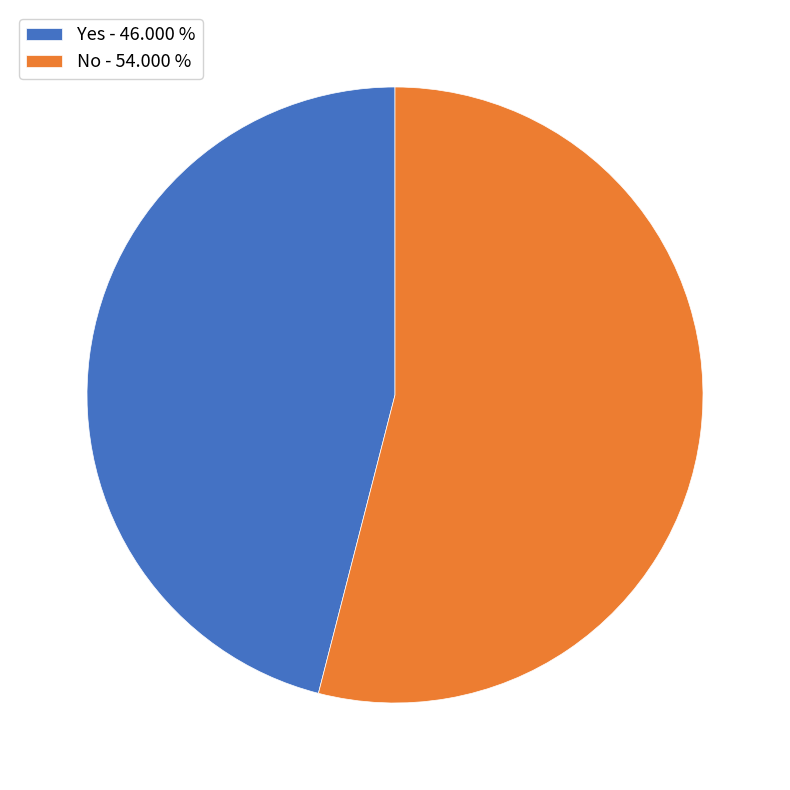

Is there a majority slice in this chart?

Yes